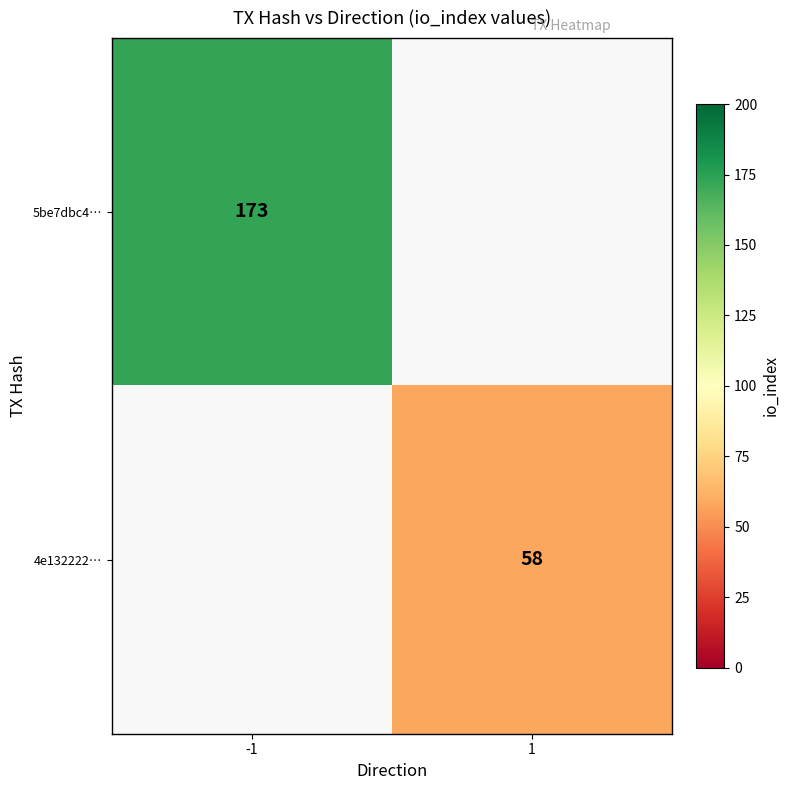

Which category has the lowest value across all series?

1